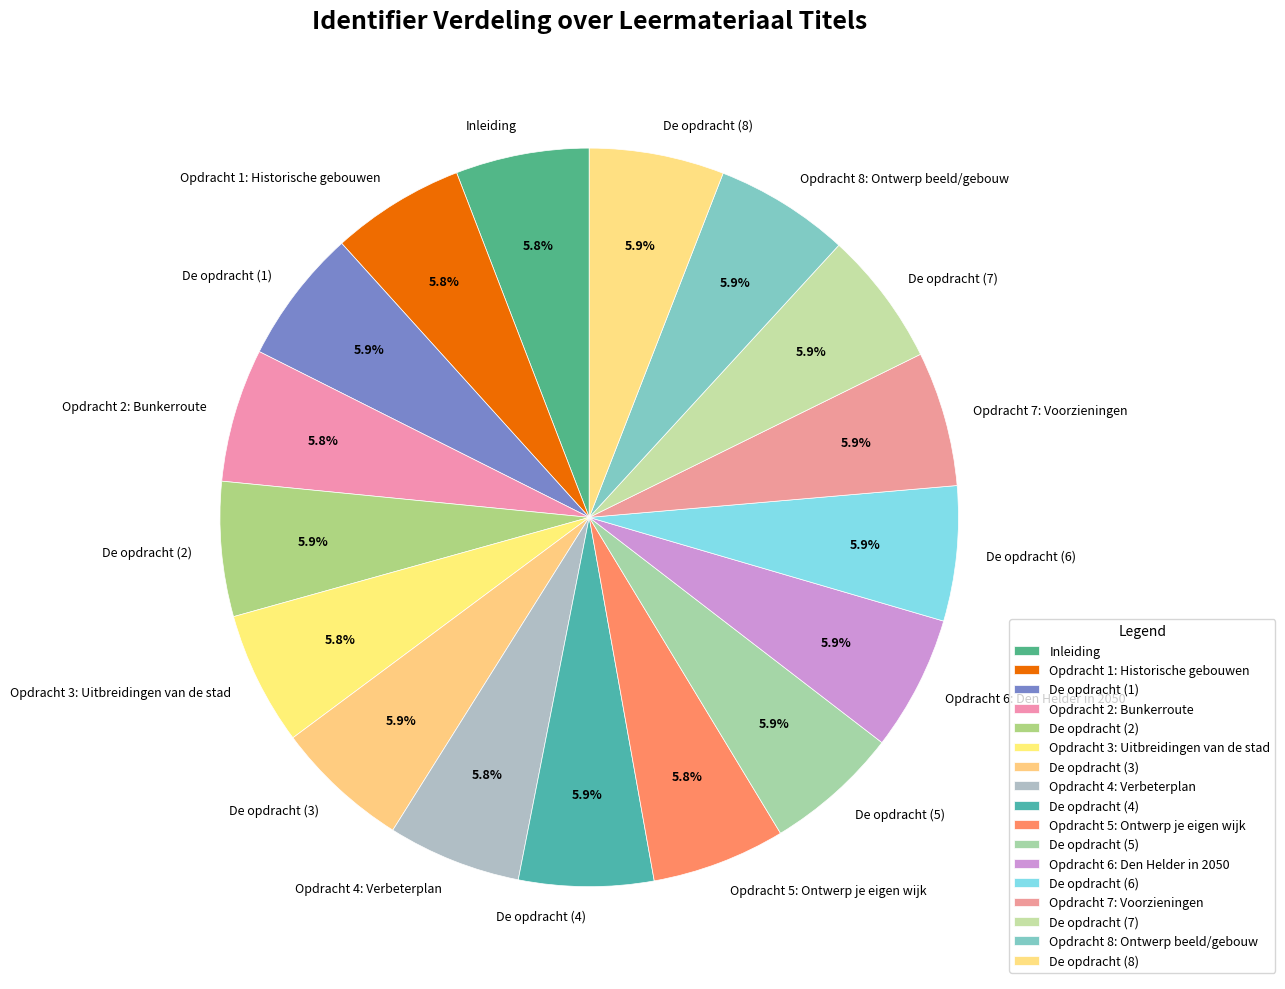

True or false: De opdracht (7) accounts for 18% of the total.

False